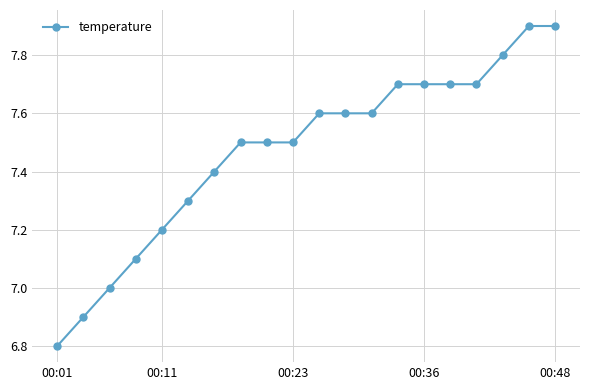

What is the average value?

7.5